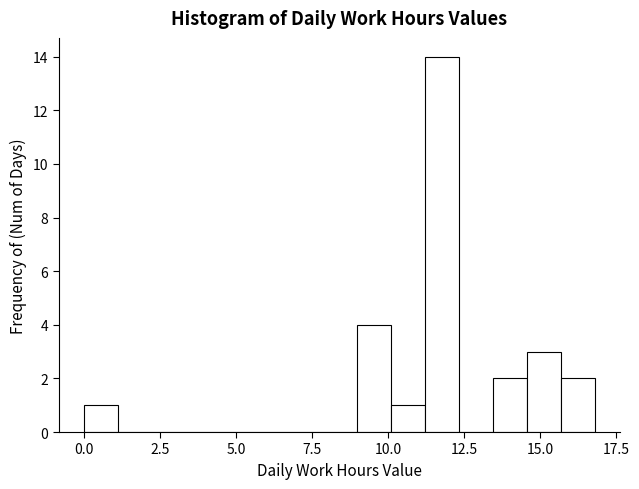

Read against the x-axis, roughly where is the centre of the tallest bar?

12.0